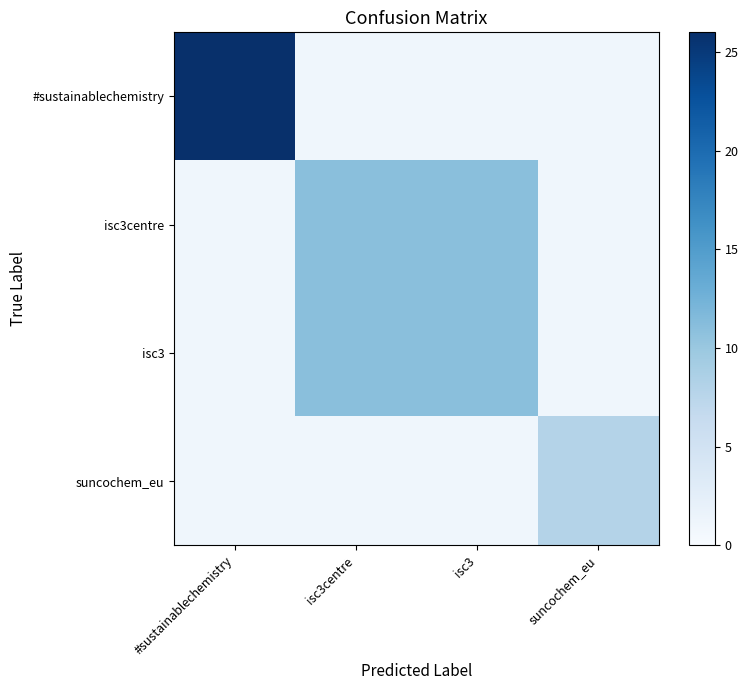

Reading right to left, transcribe all the data shown in this chart.

#sustainablechemistry: suncochem_eu=1	isc3=1	isc3centre=1	#sustainablechemistry=26
isc3centre: suncochem_eu=1	isc3=11	isc3centre=11	#sustainablechemistry=1
isc3: suncochem_eu=1	isc3=11	isc3centre=11	#sustainablechemistry=1
suncochem_eu: suncochem_eu=8	isc3=1	isc3centre=1	#sustainablechemistry=1